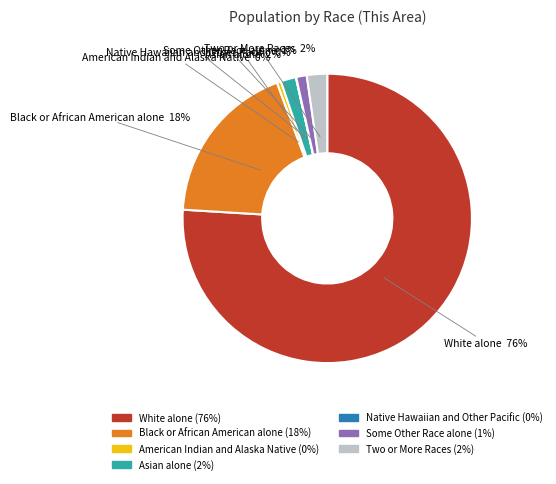

The Some Other Race alone slice represents 1% of the pie. True or false?

True